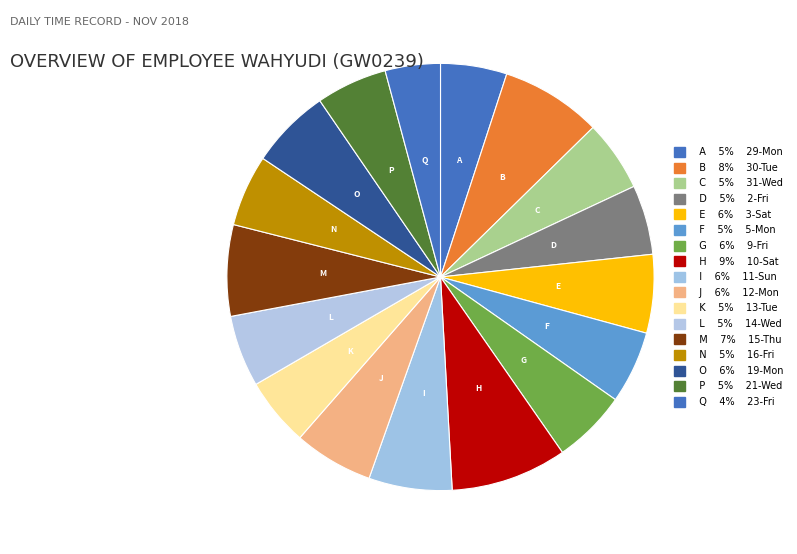

Count the number of slices in the pie.

17